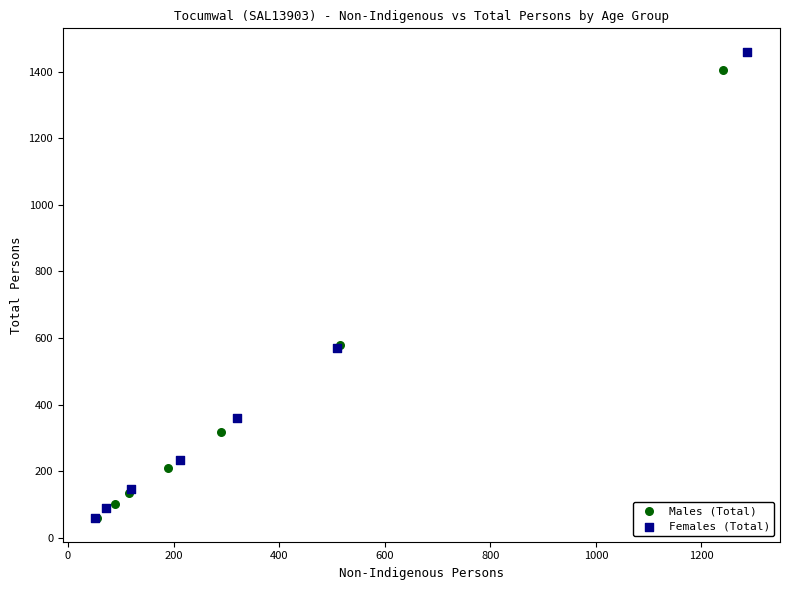

Which series has the largest Y range (max minus min)?

Females (Total)